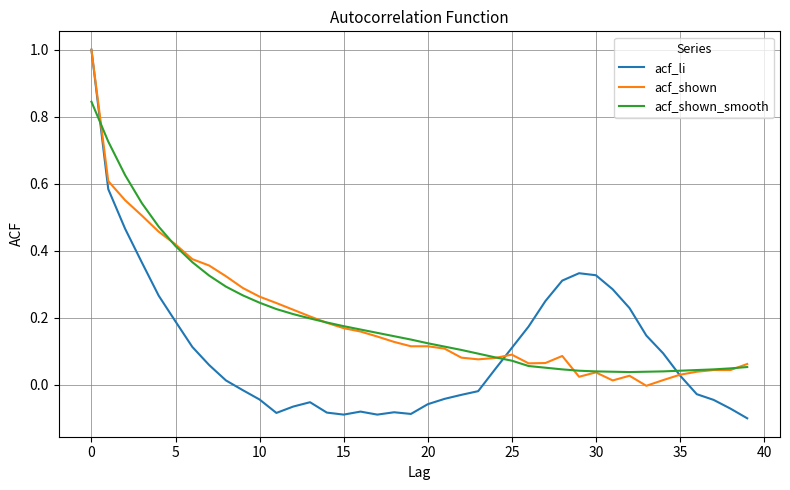

What is the highest value of the acf_li series?

1.0